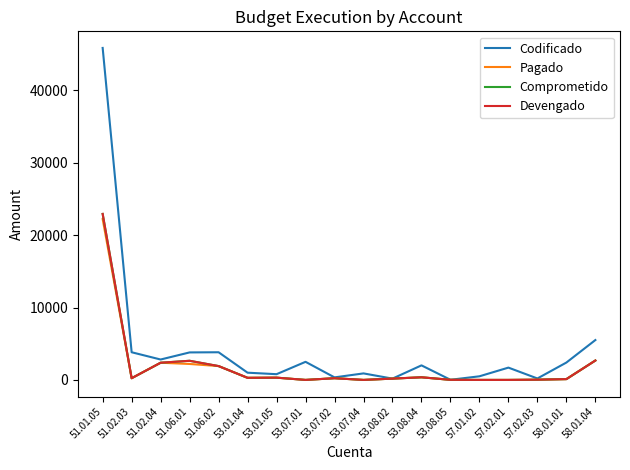

Is this an area chart (filled region under the line)?

No